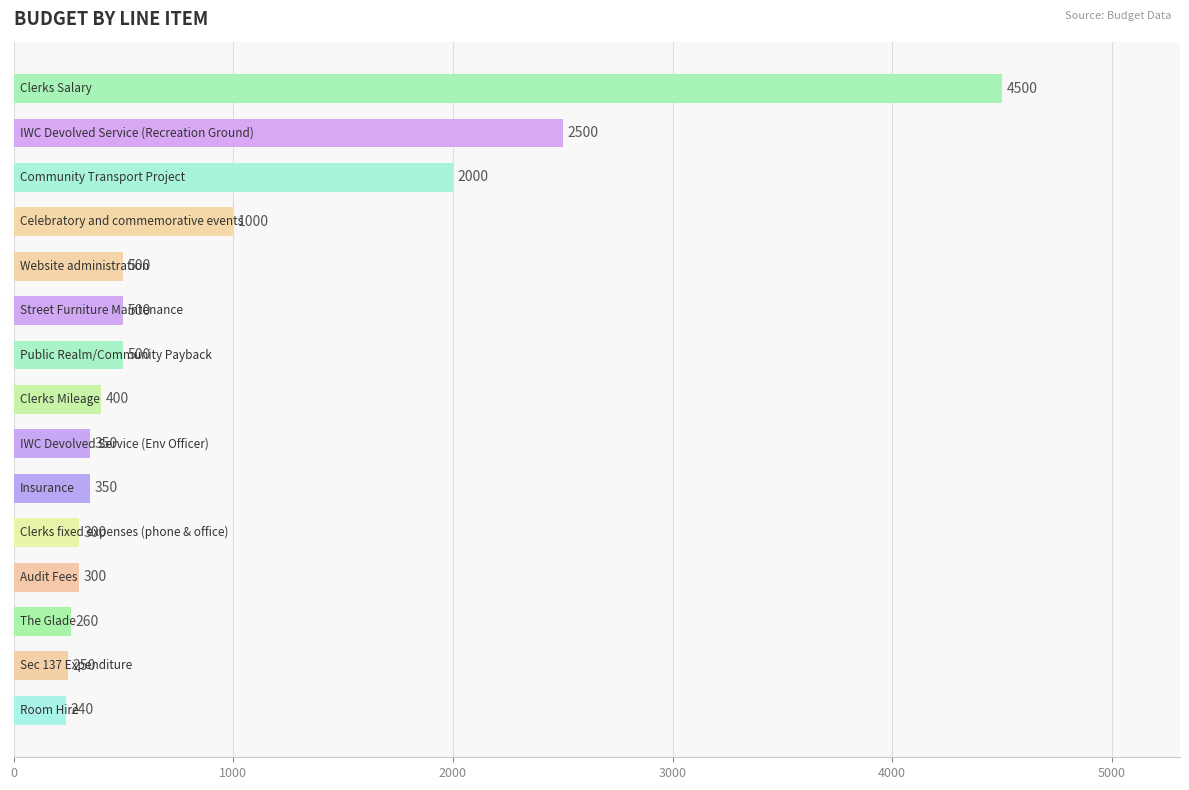

What is the maximum value shown in the chart?

4500